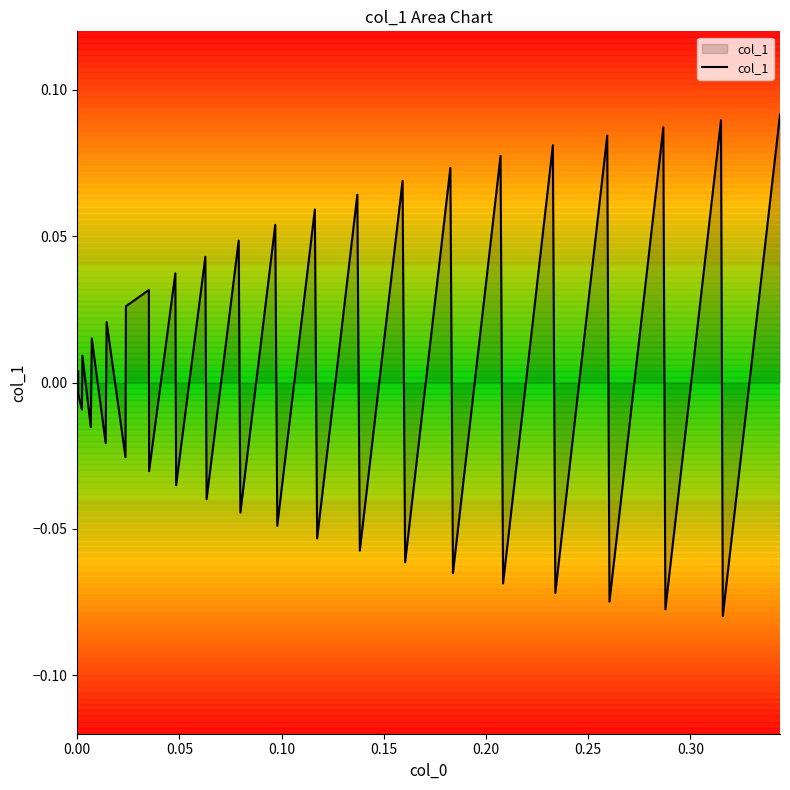

What is the smallest value displayed?

-0.1